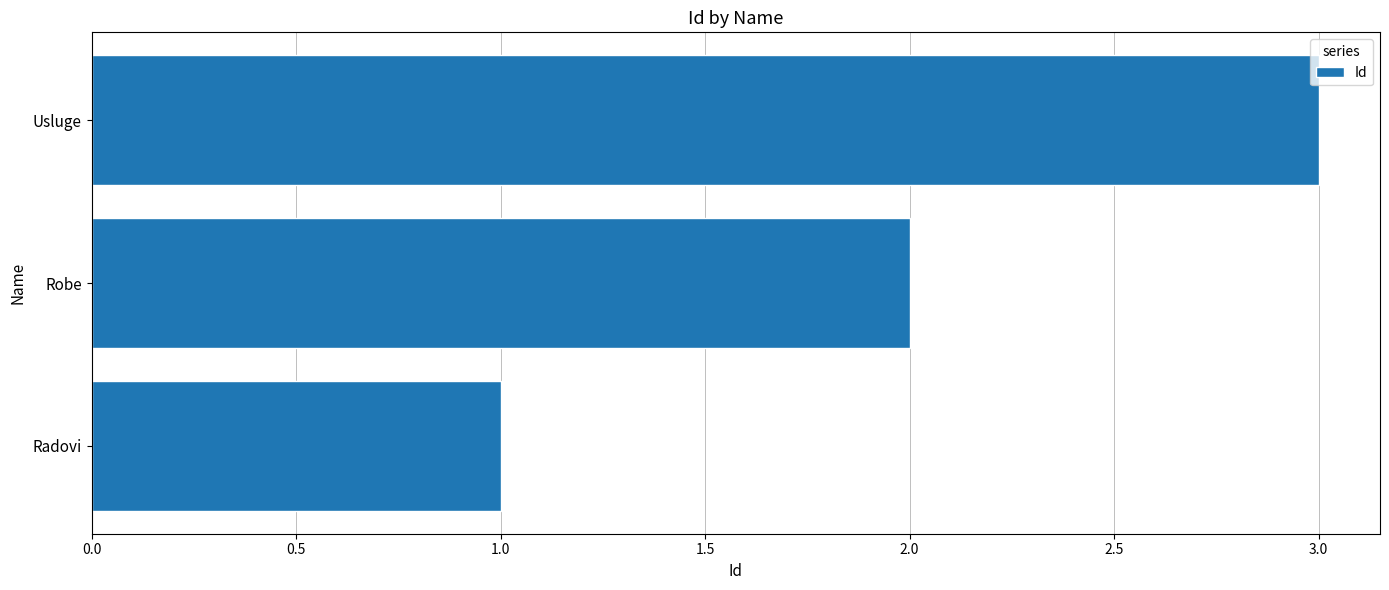

What value does the data have at Usluge?

3